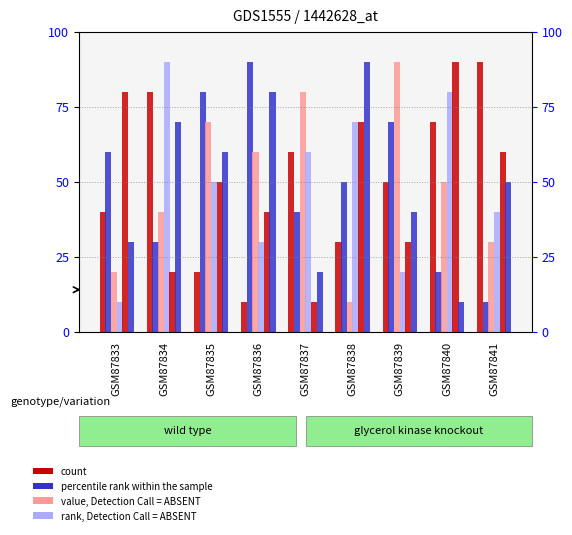

Reading left to right, list all the values displayed in this chart.

col_3: 40	80	20	10	60	30	50	70	90
col_4: 60	30	80	90	40	50	70	20	10
col_6: 20	40	70	60	80	10	90	50	30
col_8: 10	90	50	30	60	70	20	80	40
col_7: 80	20	50	40	10	70	30	90	60
col_9: 30	70	60	80	20	90	40	10	50